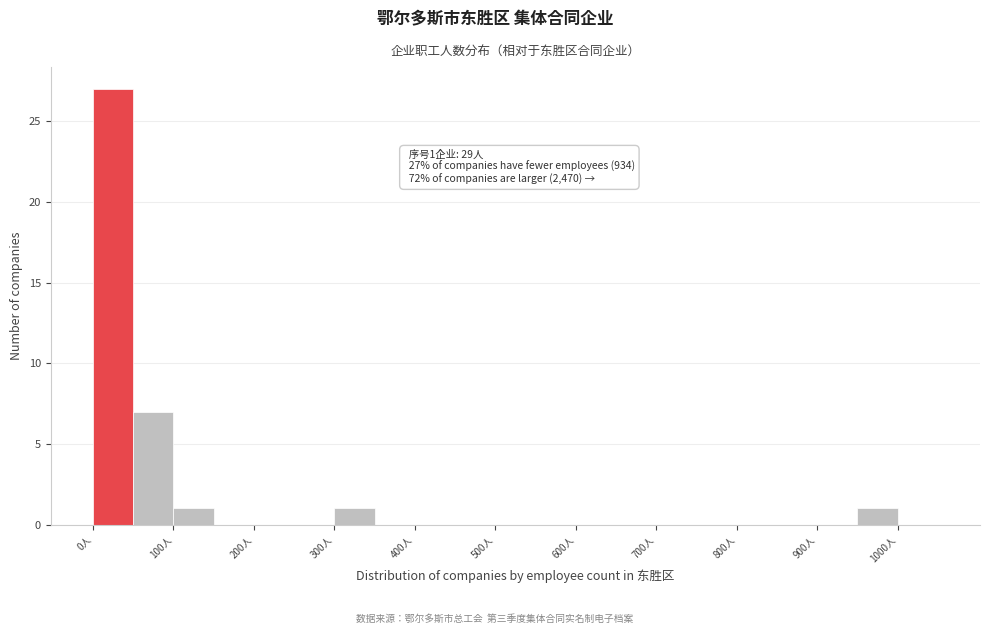

Which range on the x-axis has the tallest bar?

0 to 50